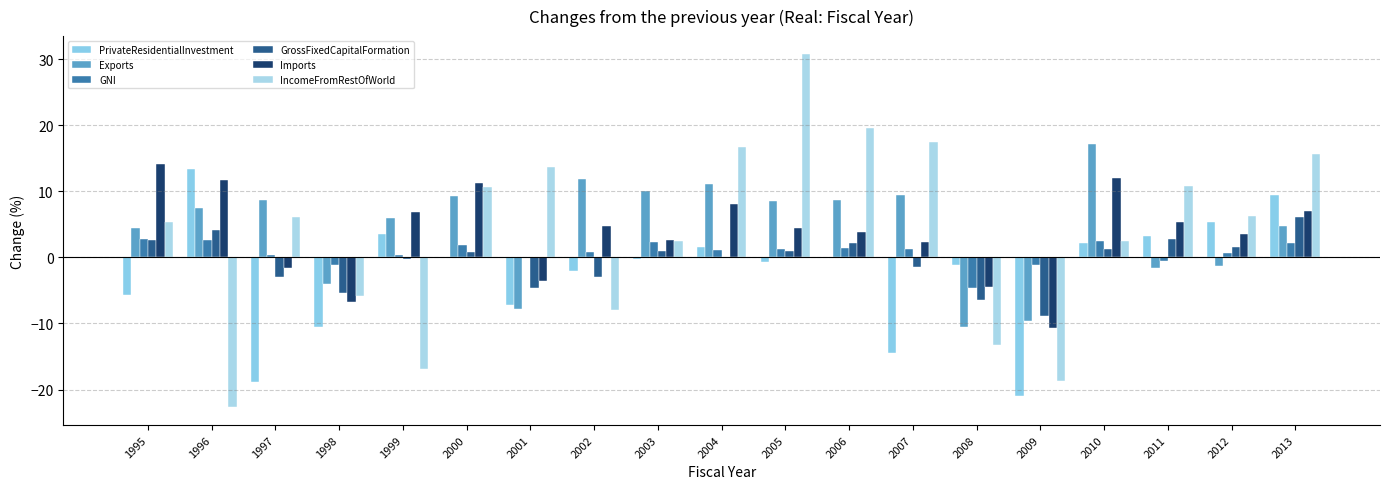

At which label does Imports reach its peak?

1995